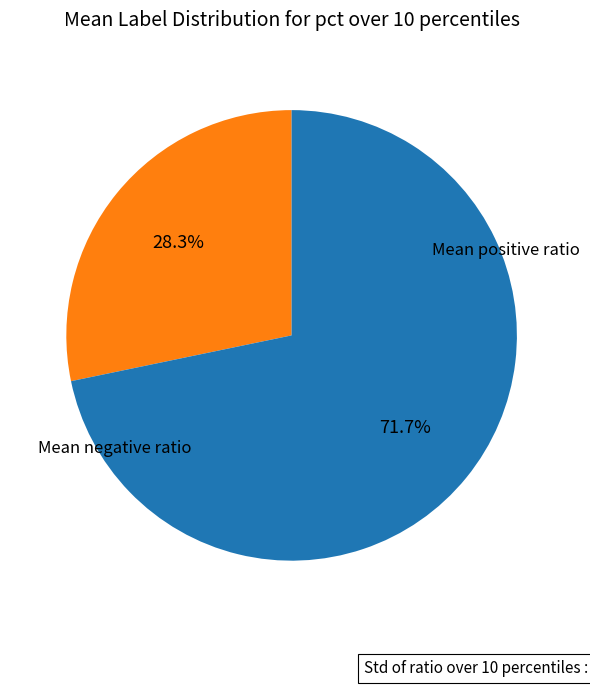

How many segments does this pie chart have?

2